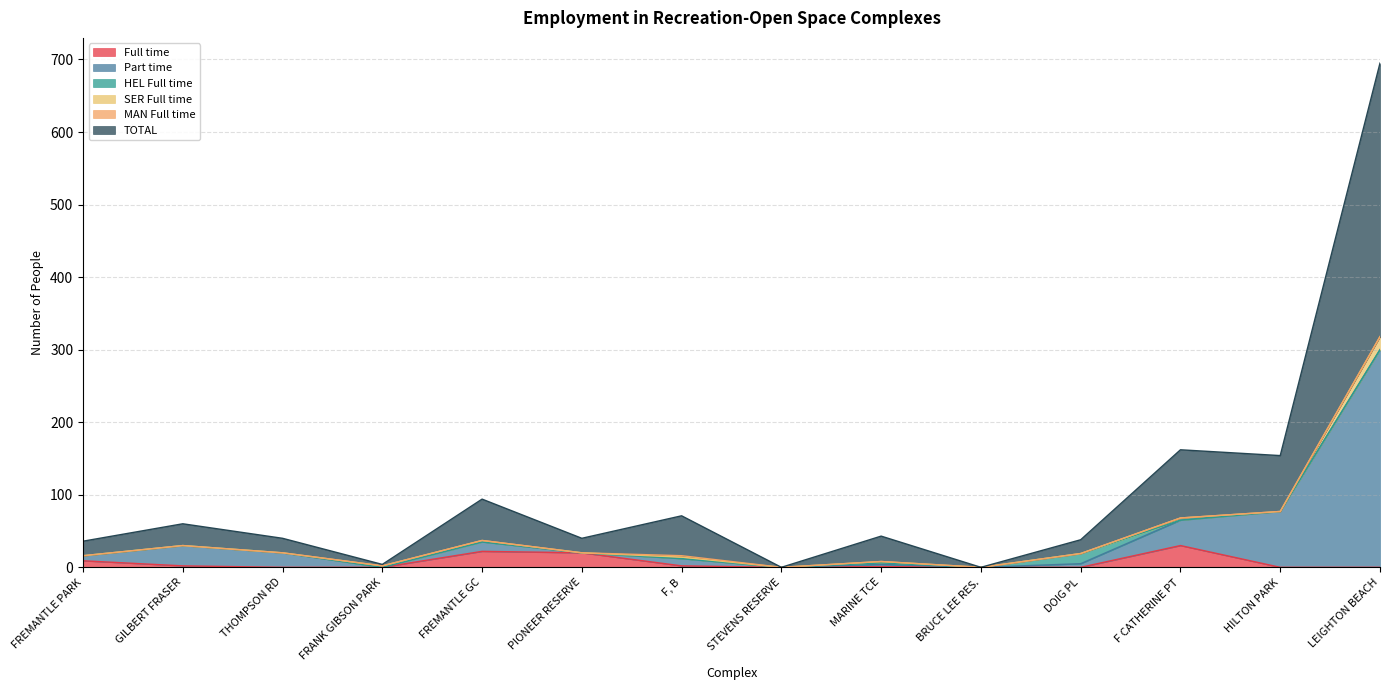

The value of Full time at PIONEER RESERVE is 36. True or false?

False